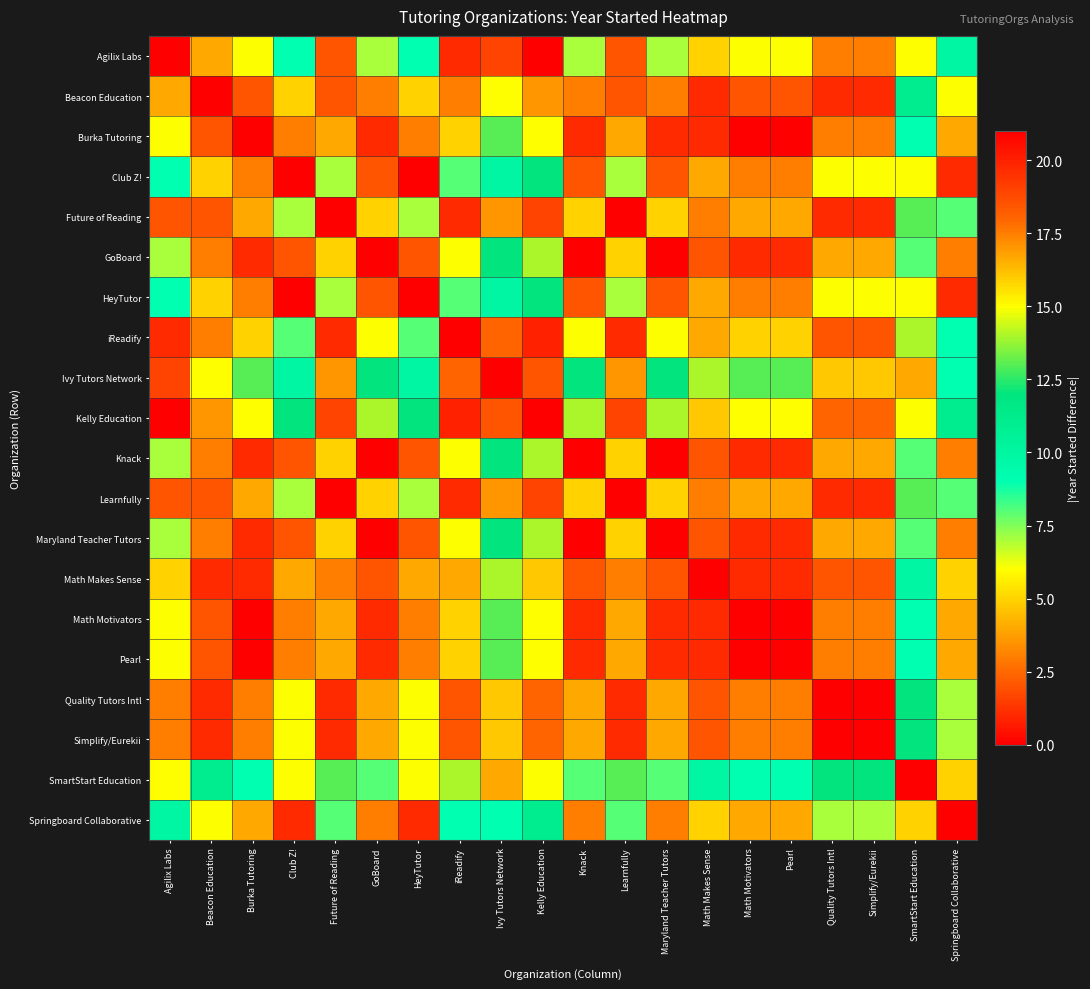

What is the difference between the highest and lowest values at Maryland Teacher Tutors?

14